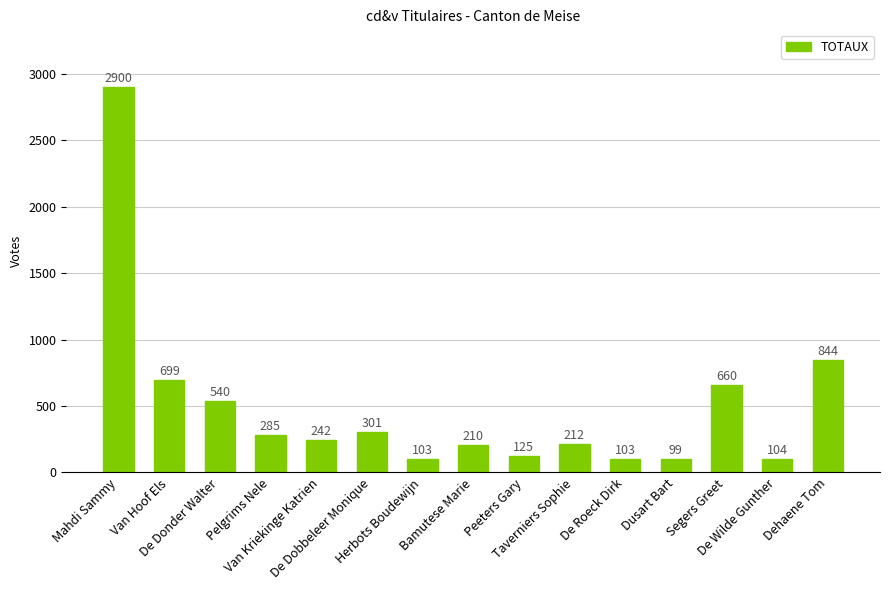

Reading left to right, list all the values displayed in this chart.

Mahdi Sammy=2900	Van Hoof Els=699	De Donder Walter=540	Pelgrims Nele=285	Van Kriekinge Katrien=242	De Dobbeleer Monique=301	Herbots Boudewijn=103	Bamutese Marie=210	Peeters Gary=125	Taverniers Sophie=212	De Roeck Dirk=103	Dusart Bart=99	Segers Greet=660	De Wilde Gunther=104	Dehaene Tom=844